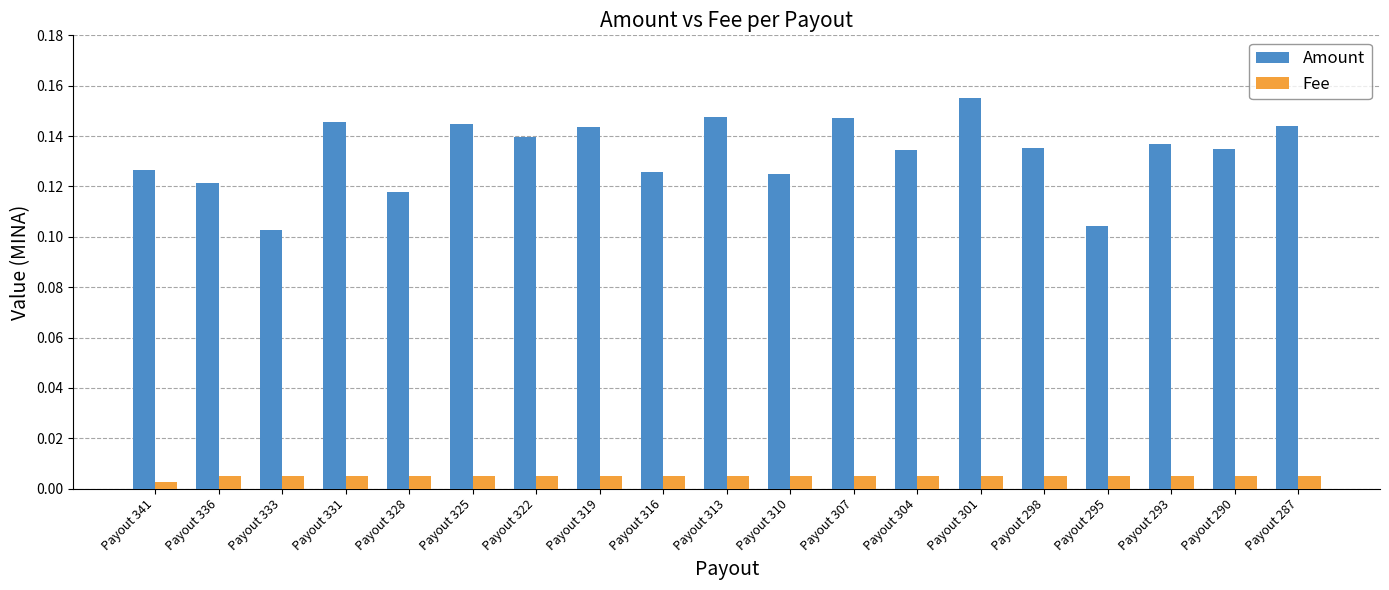

Which series changed the most between Payout 322 and Payout 313?

Amount